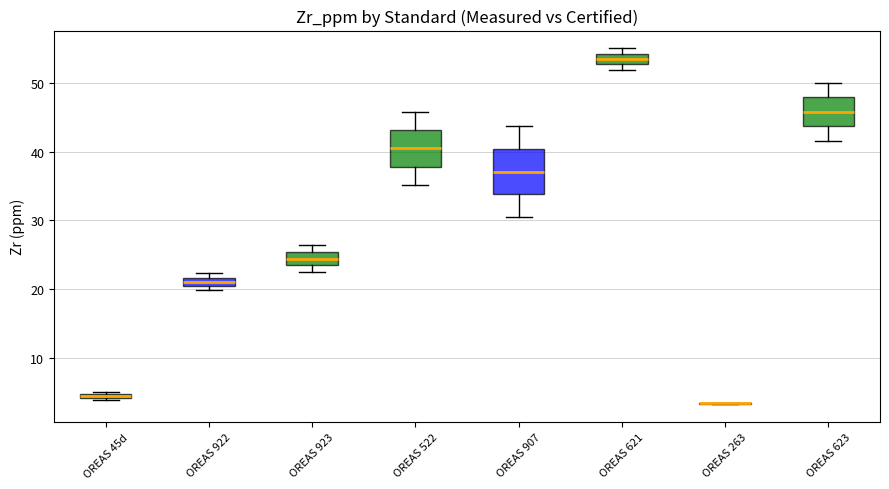

Which box is the tallest, from its lower edge to its upper edge?

OREAS 907